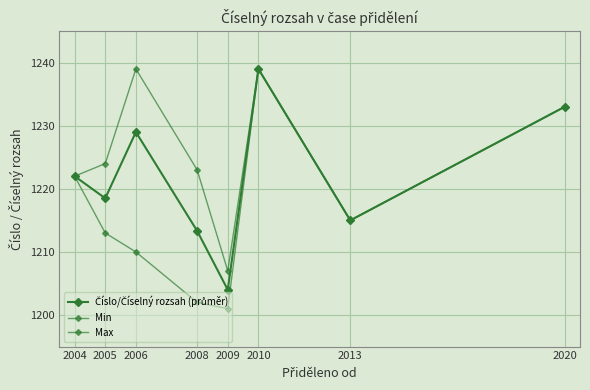

What is the greatest value displayed?

1239.0